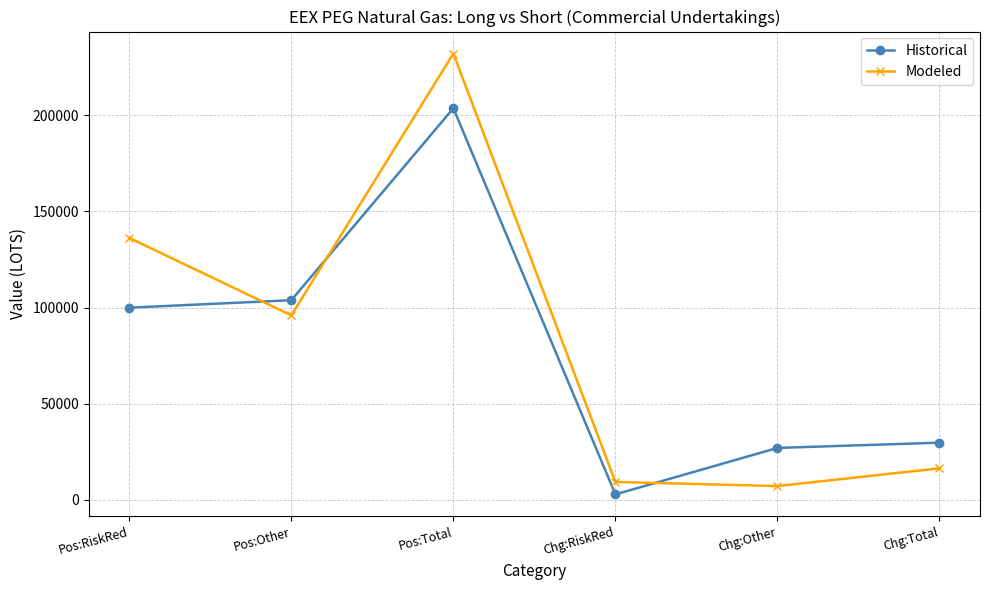

The value of Historical at Chg:Total is 17380. True or false?

False